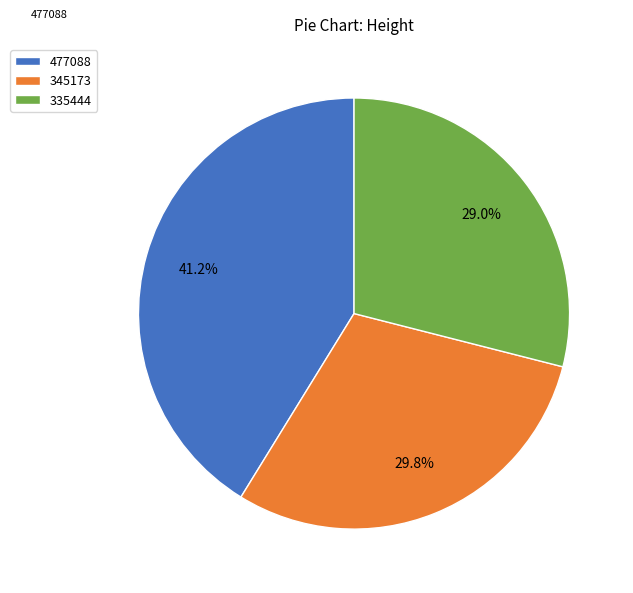

Is it true that 477088 is 31% of the pie?

False